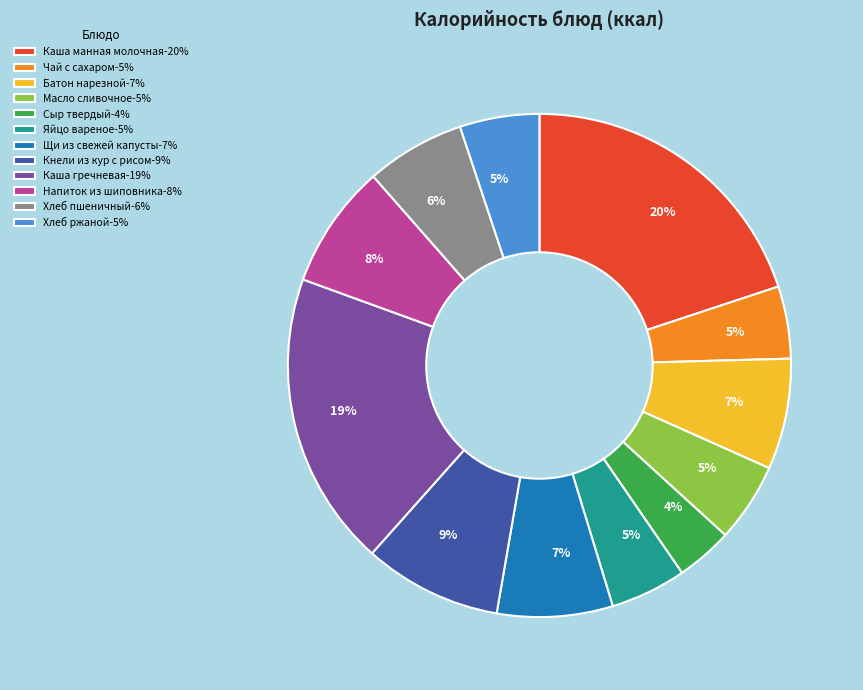

Is Чай с сахаром the majority of the pie?

No